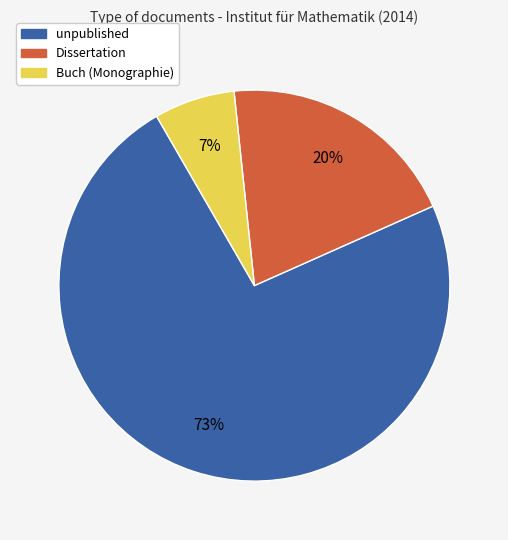

Combined, do unpublished and Buch (Monographie) account for over 50%?

Yes